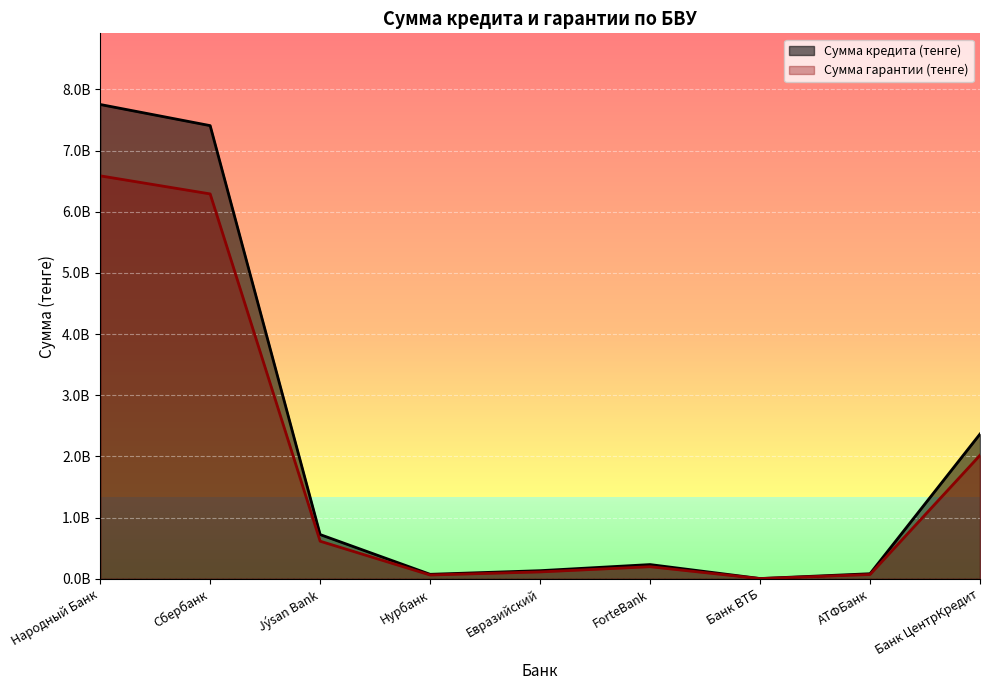

True or false: Сумма кредита (тенге) and Сумма гарантии (тенге) intersect in this chart.

False